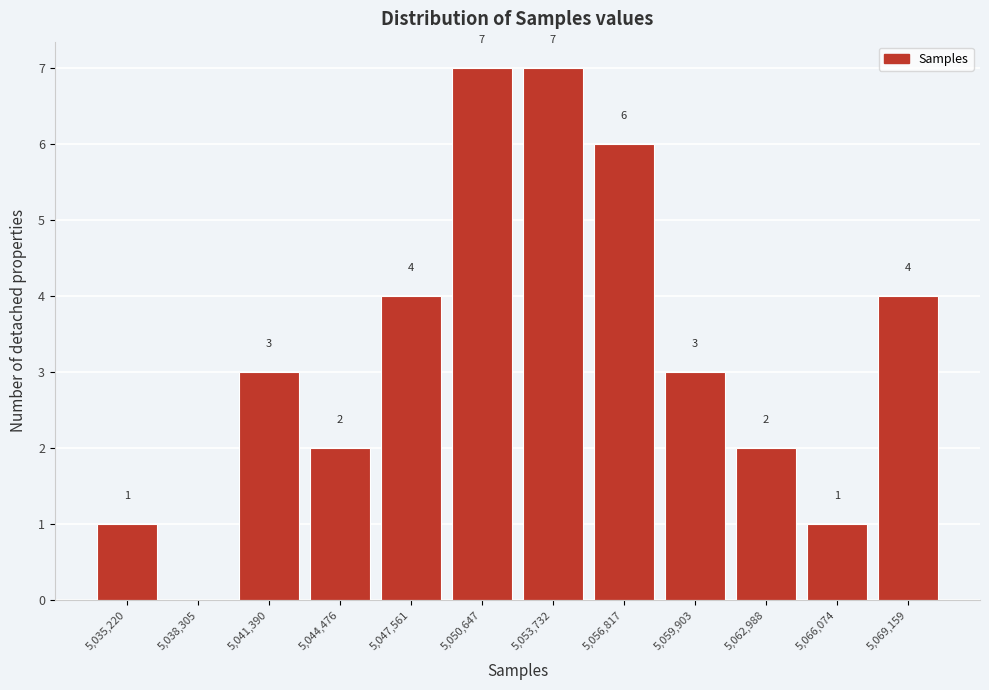

Reading left to right, what are all the values shown in this chart?

5,035,220=1	5,038,305=0	5,041,390=3	5,044,476=2	5,047,561=4	5,050,647=7	5,053,732=7	5,056,817=6	5,059,903=3	5,062,988=2	5,066,074=1	5,069,159=4